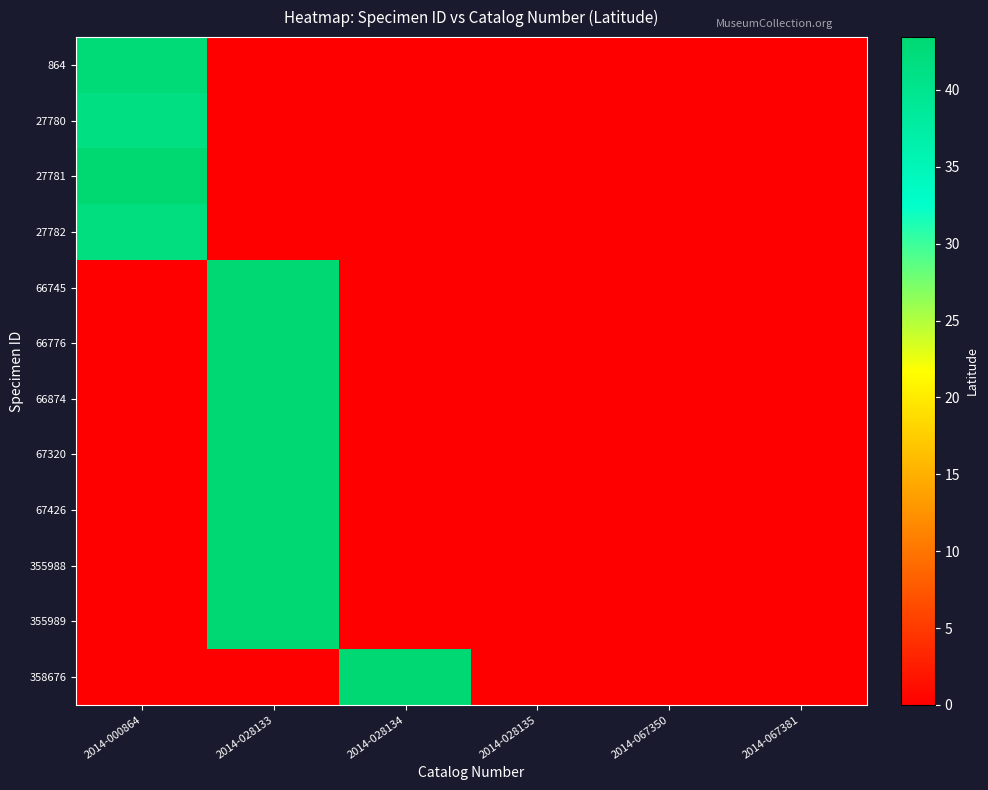

Between 2014-000864 and 2014-028135, which is larger?

2014-000864